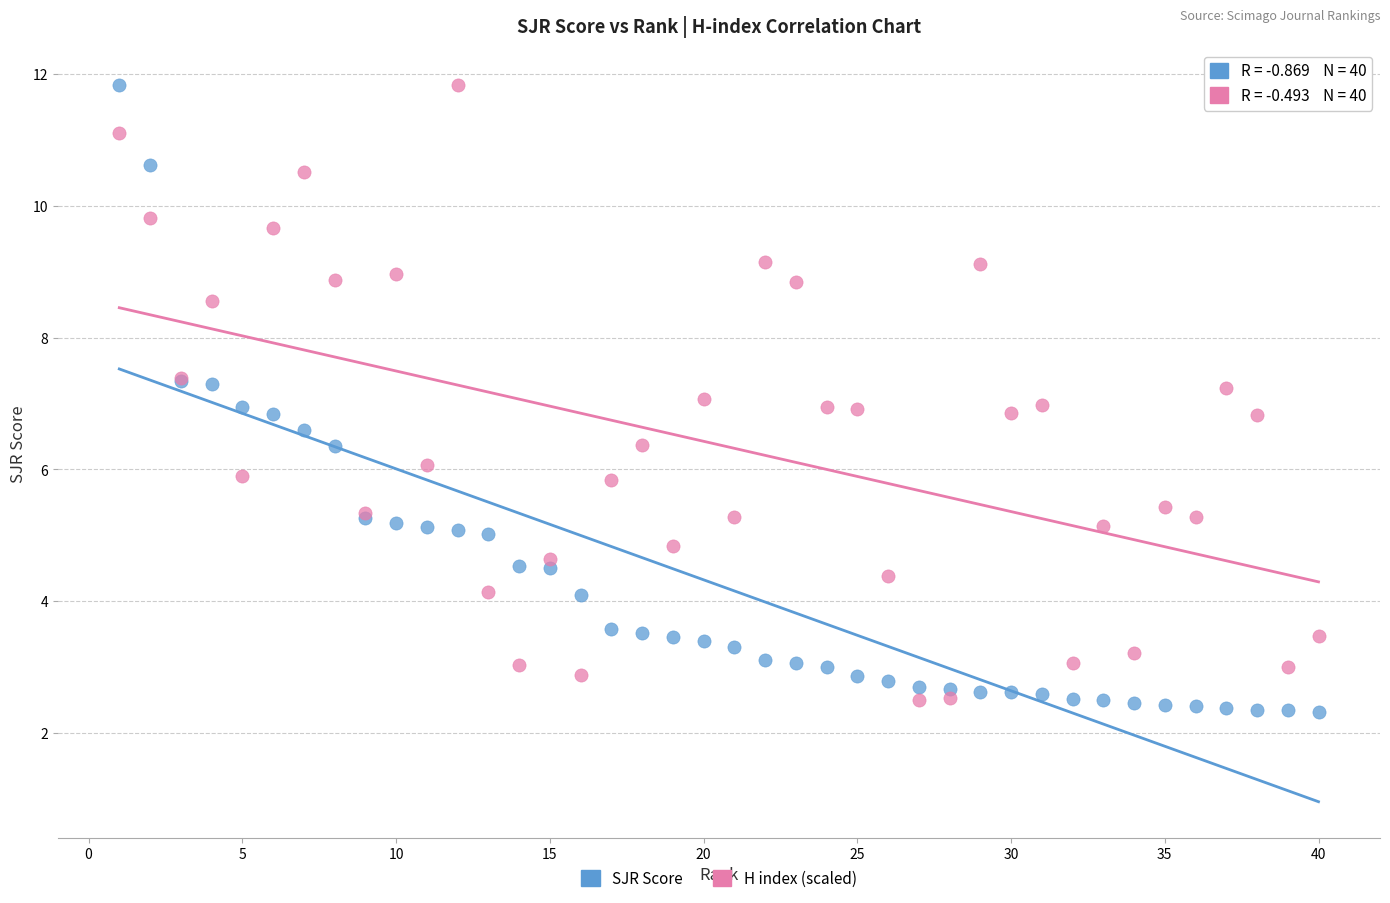

What is the X range (max minus min) for the scatter plot?

39.0